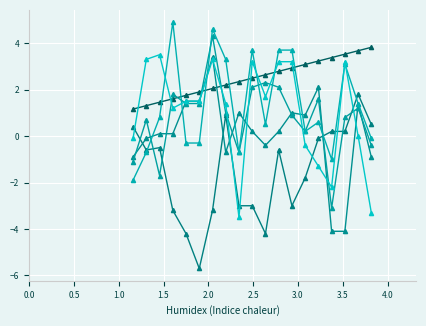

How many lines are shown in the chart?

6